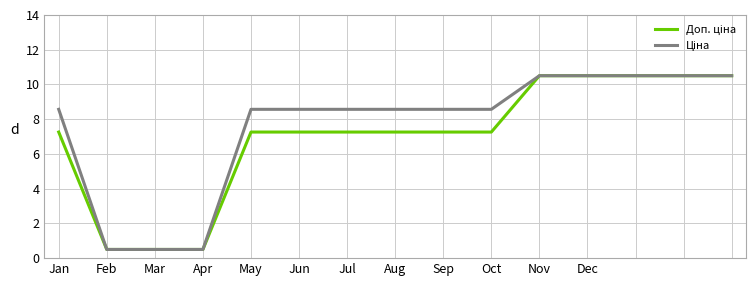

Is this an area chart (filled region under the line)?

No